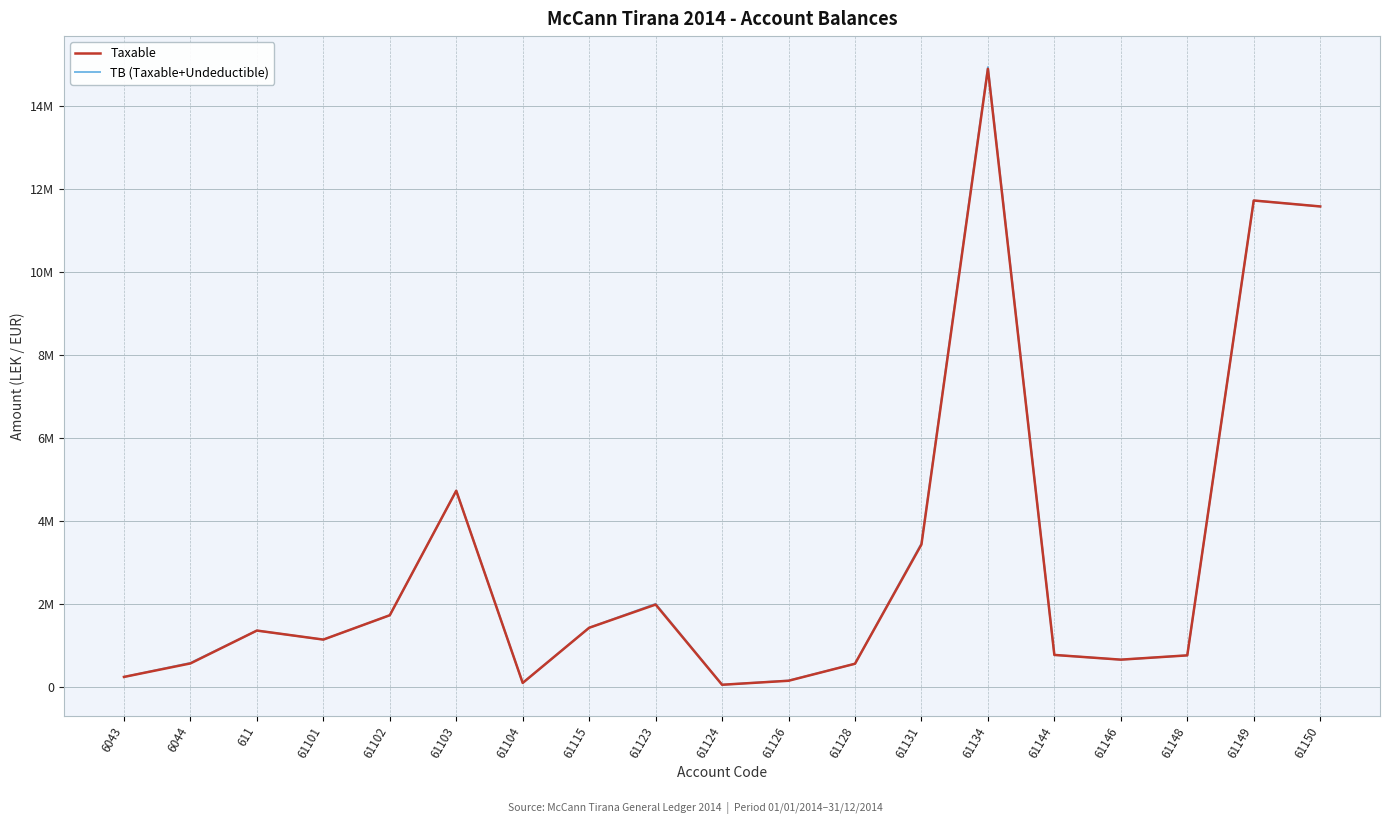

What are all the series names shown in the legend?

Taxable, TB (Taxable+Undeductible)